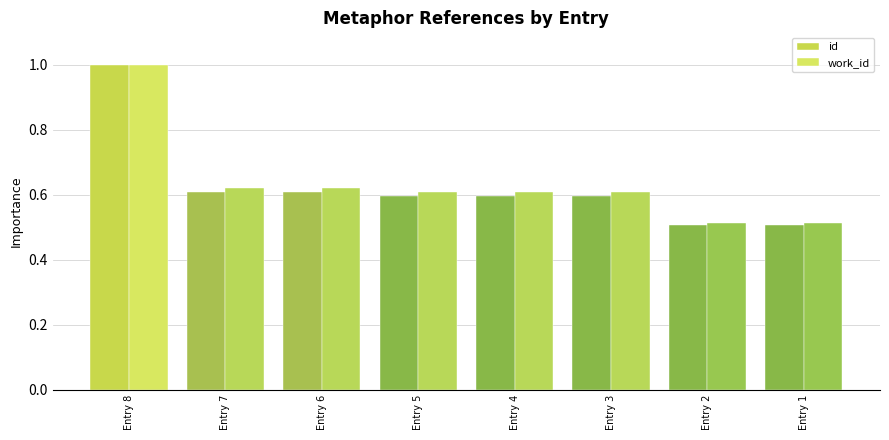

At Entry 2, list the series in order from smallest to largest.

id, work_id